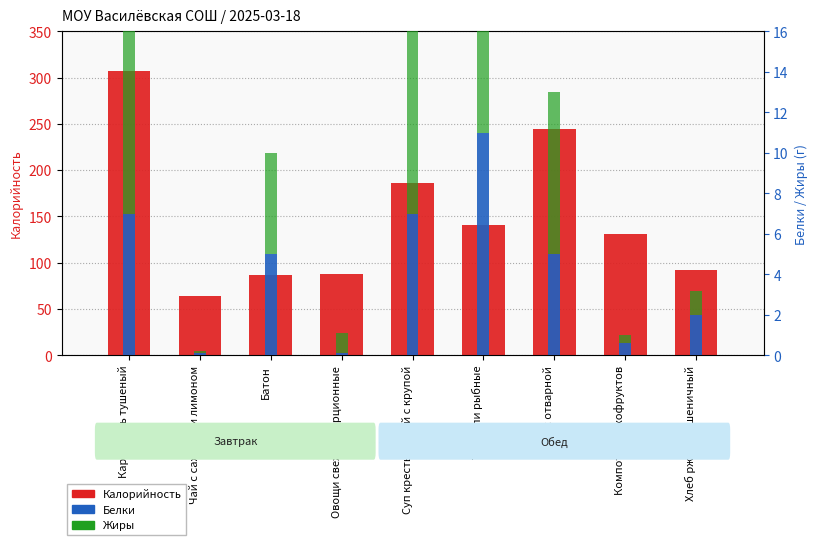

At how many categories does at least one series exceed 120?

5